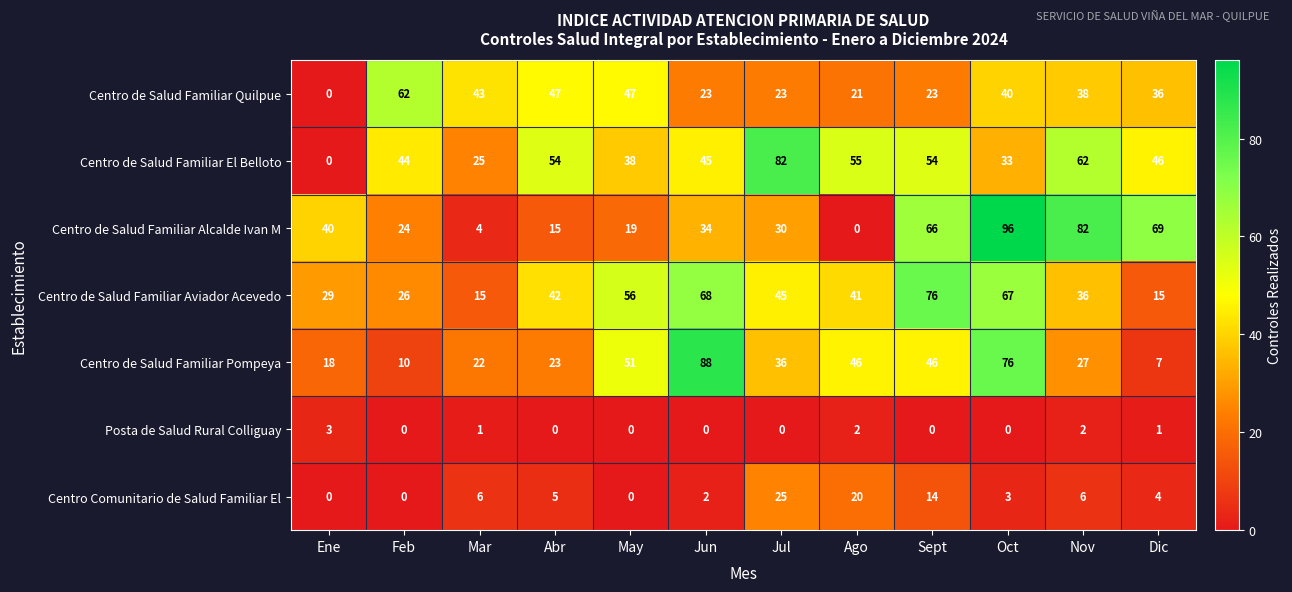

Which category has the highest value in the Centro de Salud Familiar Aviador Acevedo series?

Sept